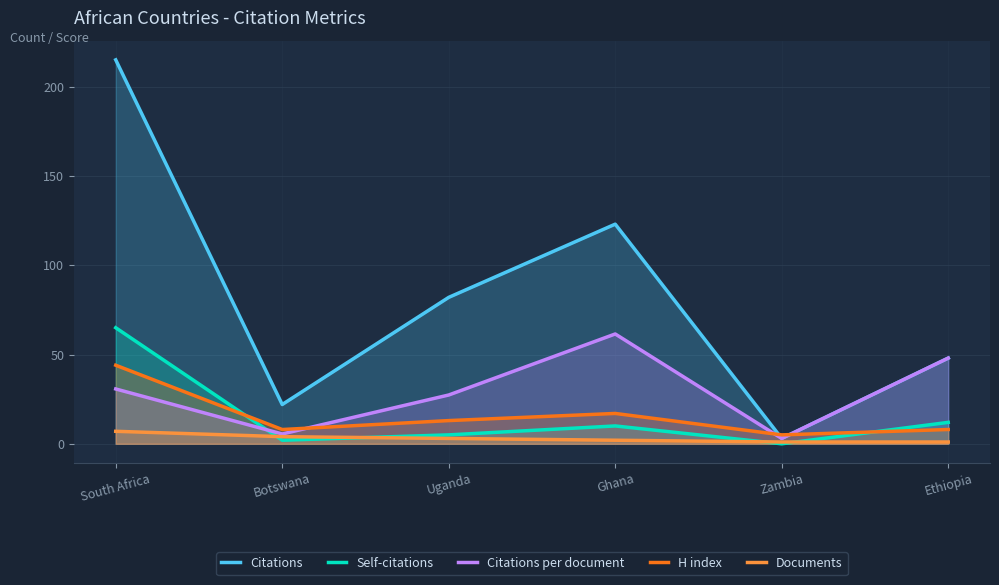

Is the value of Citations per document at Zambia greater than the value of H index at Zambia?

No